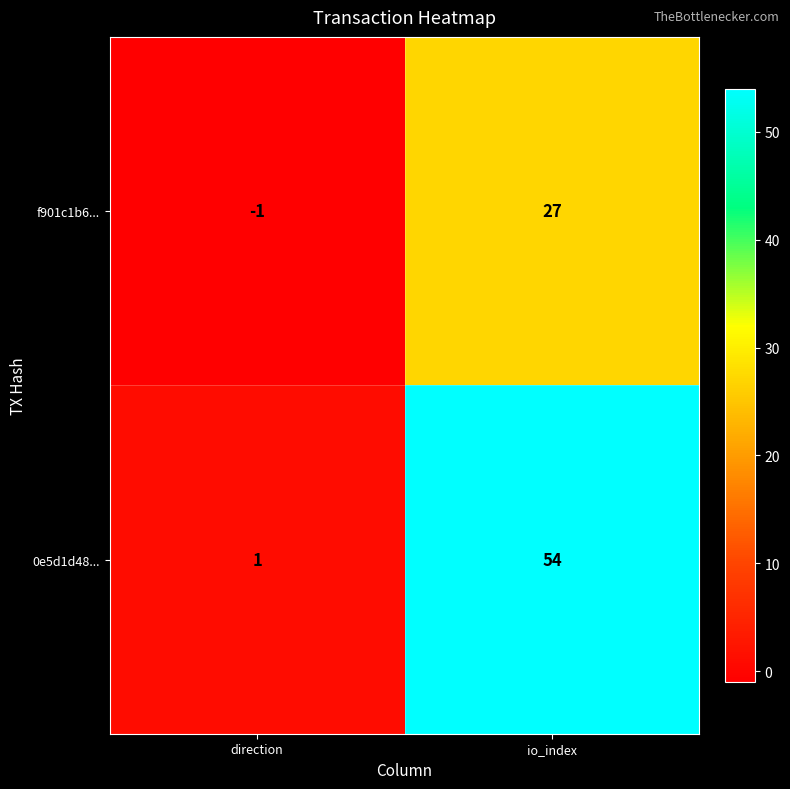

What is the total value across all series at io_index?

81